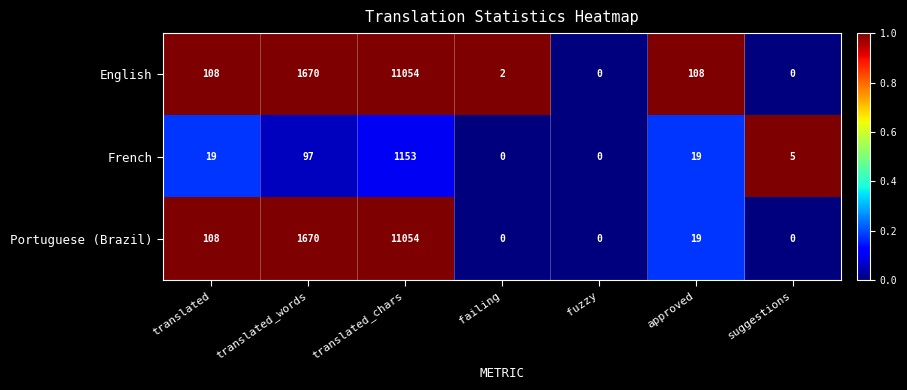

What is the sum of all French values?

1293